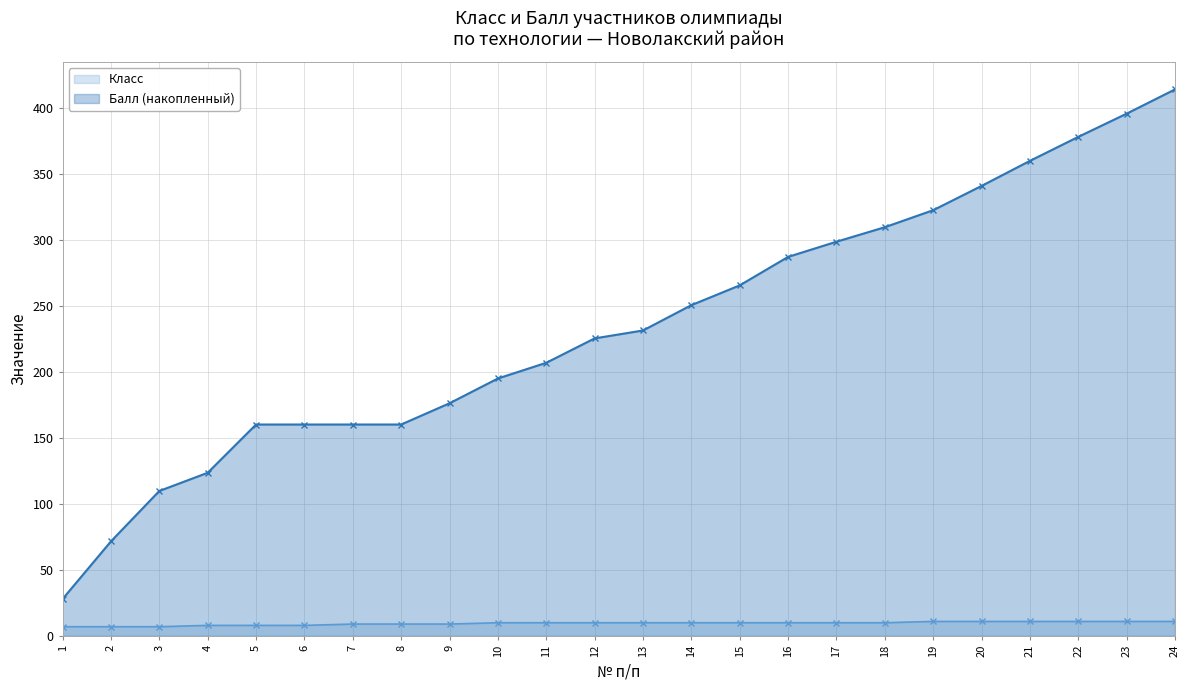

True or false: the data shows 10 at 13.

True